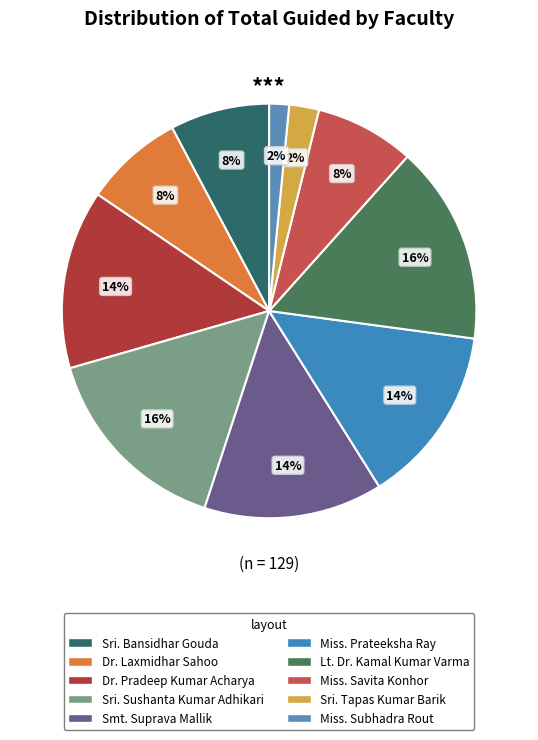

How much of the chart is everything except Sri. Sushanta Kumar Adhikari?

84.5%